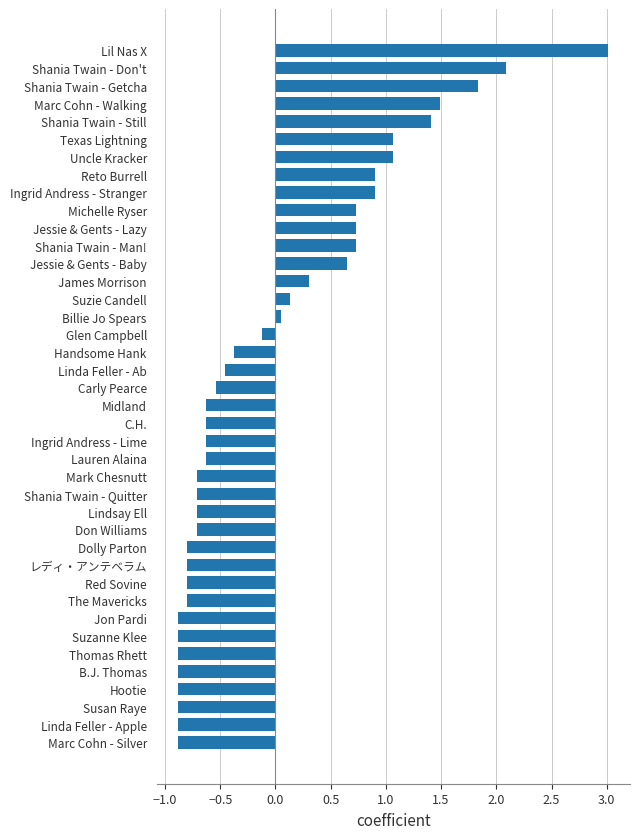

What is the change in value from Susan Raye to Carly Pearce?

+0.3